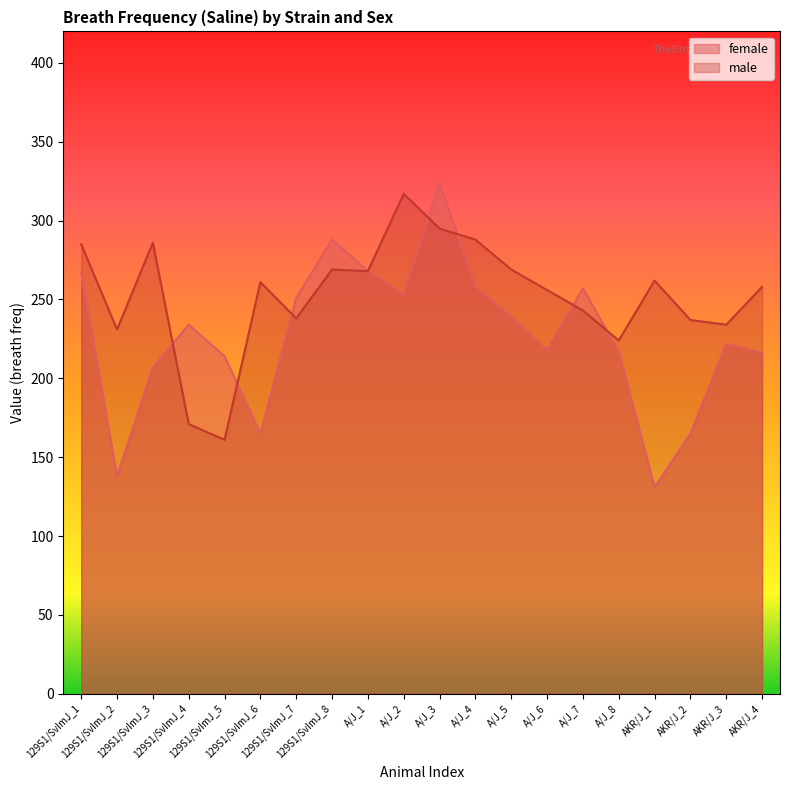

List the series in order of their overall mean, highest first.

male, female